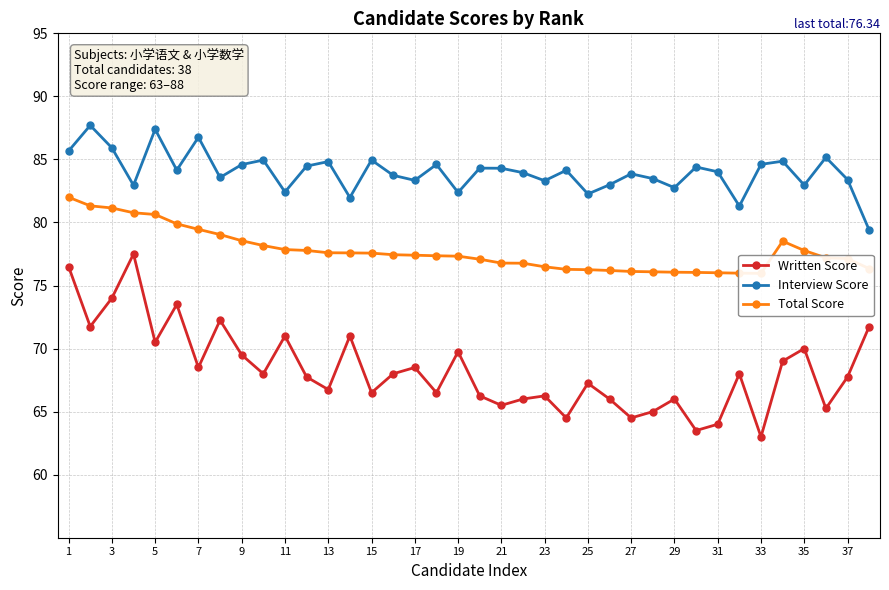

How many interior local peaks does the Interview Score series have?

13